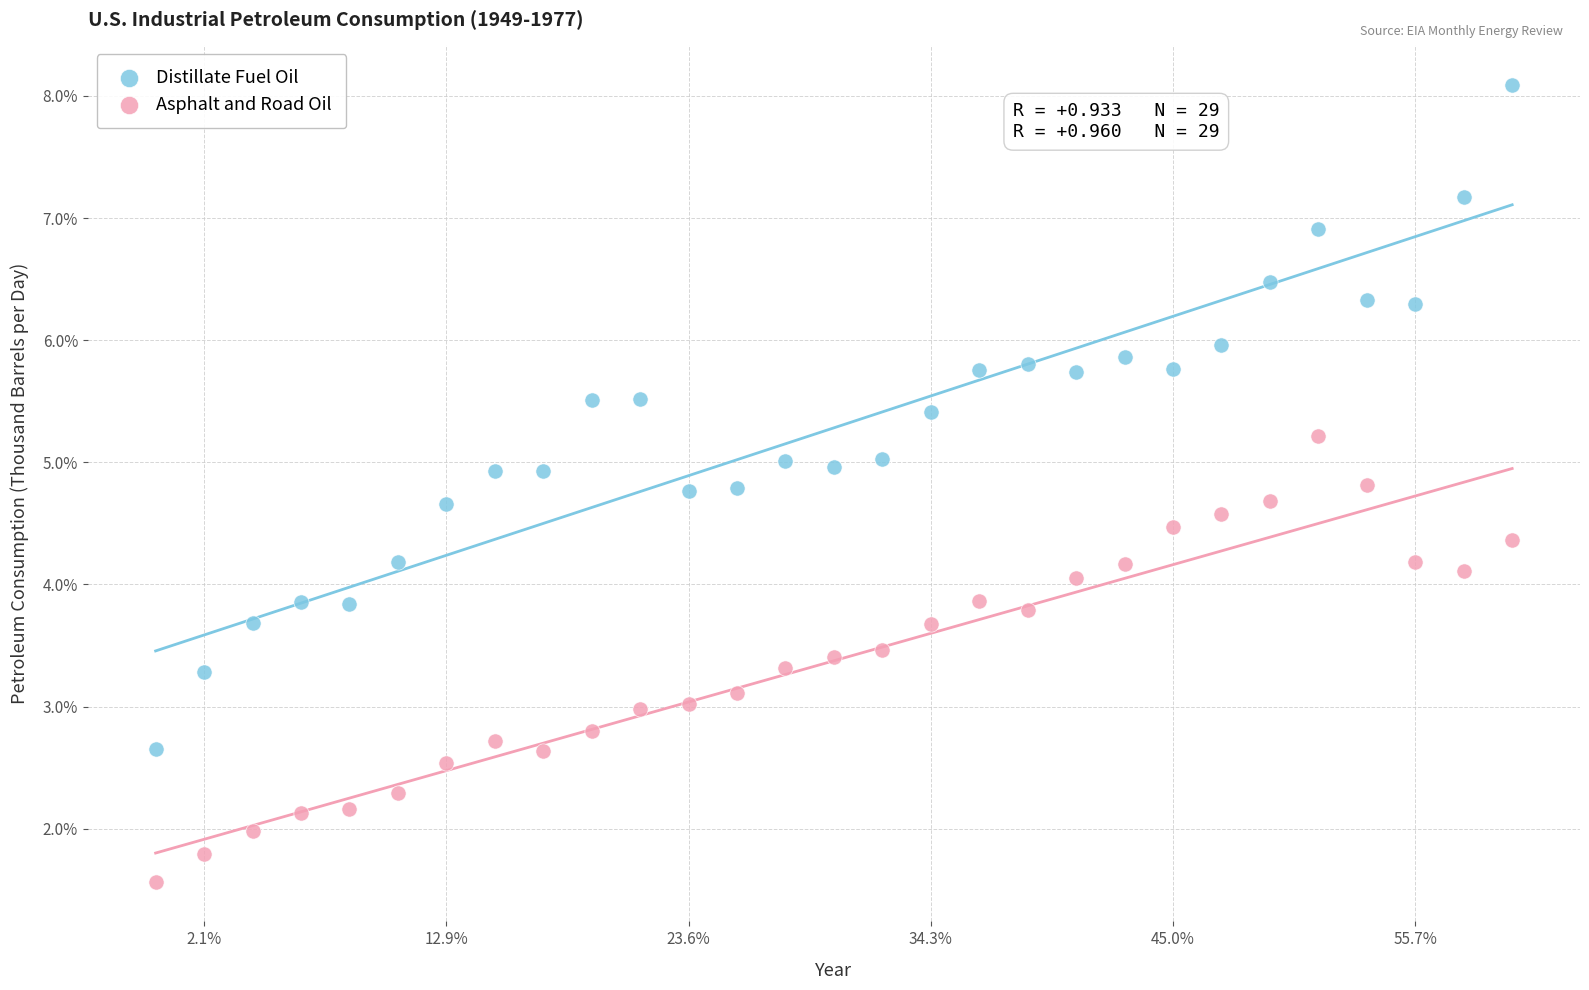

Which series reaches the minimum Y coordinate?

Asphalt and Road Oil